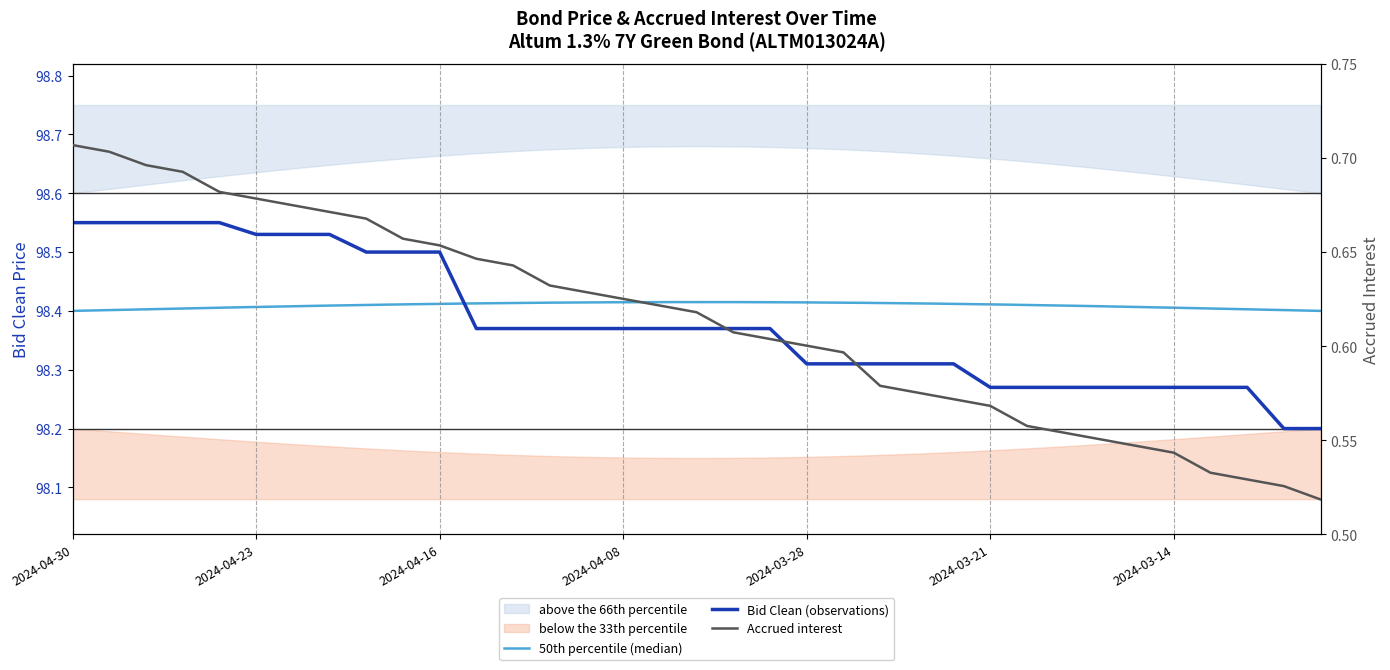

What is the sum of the Accrued interest values at 2024-04-02 and 2024-04-23?

1.3